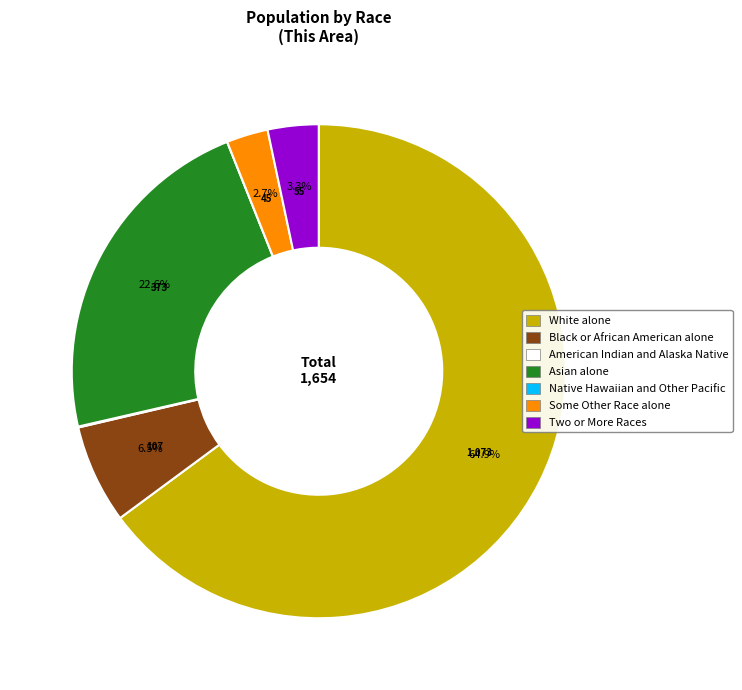

Between Two or More Races and Some Other Race alone, which is larger?

Two or More Races